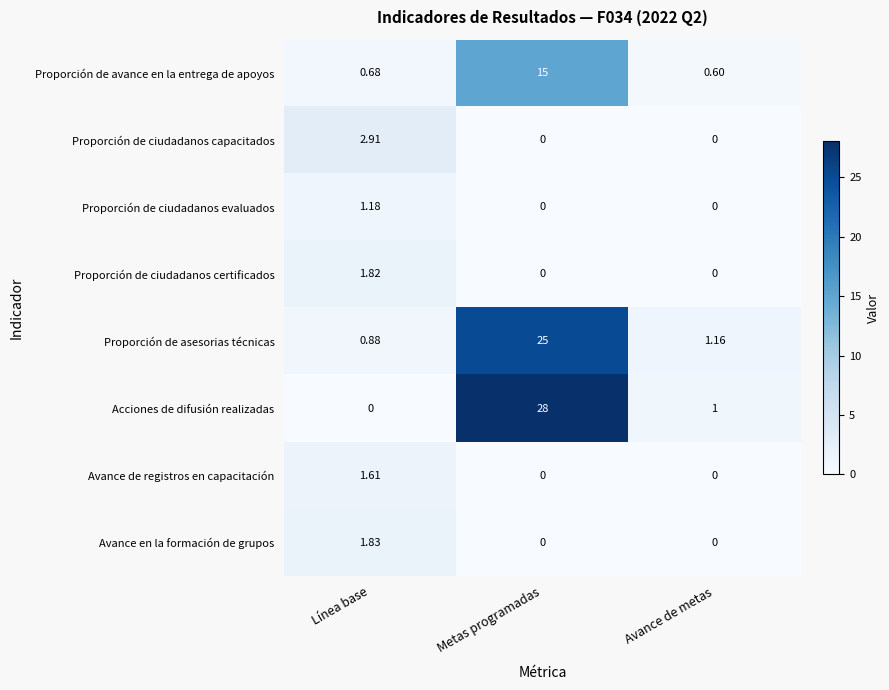

How many positive values does the Avance en la formación de grupos series have?

1